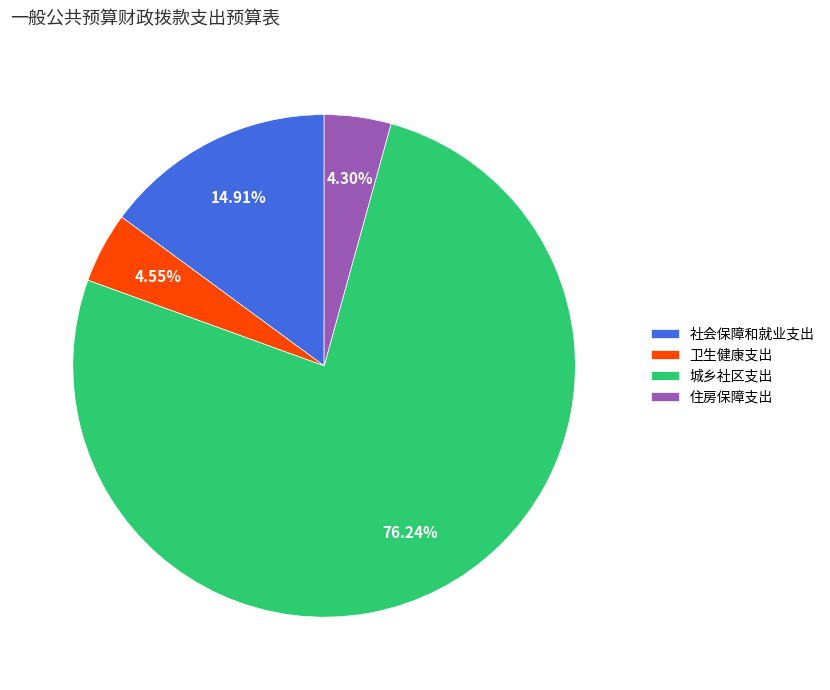

To the nearest percent, what portion does 城乡社区支出 represent?

76%